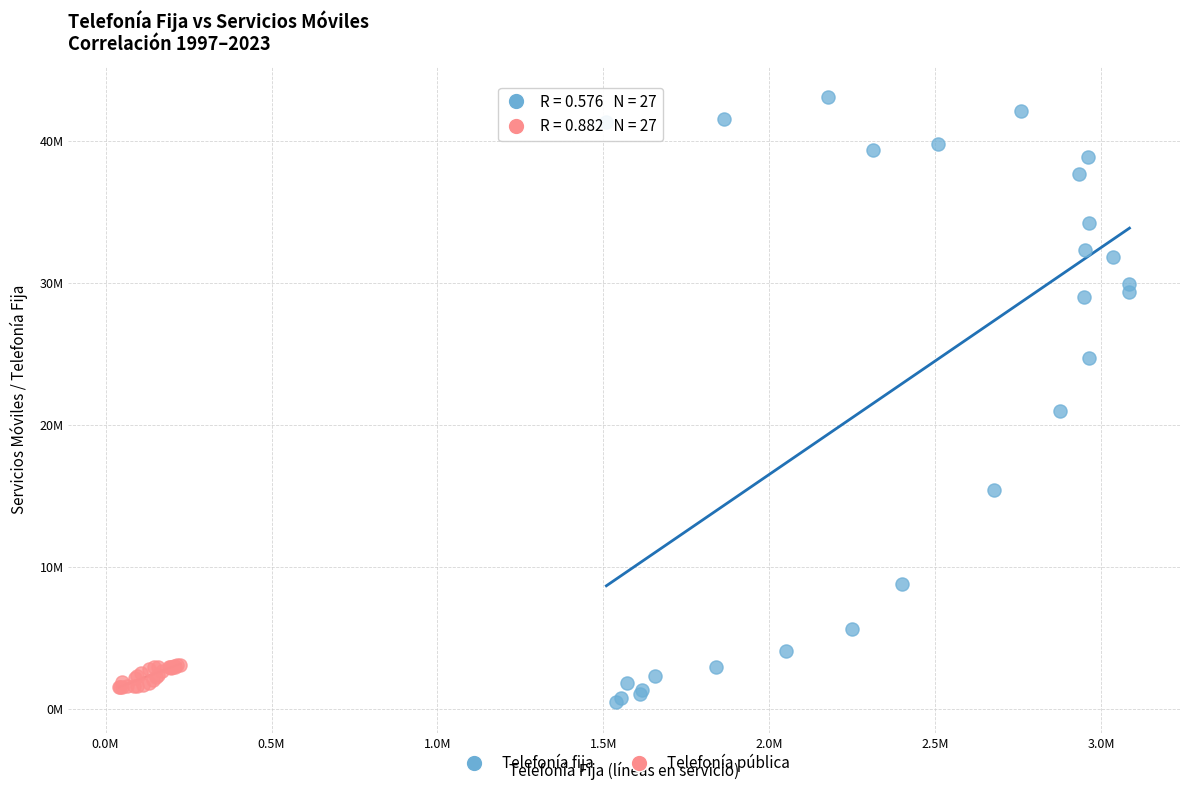

Which series contains the lowest Y value?

Telefonía fija